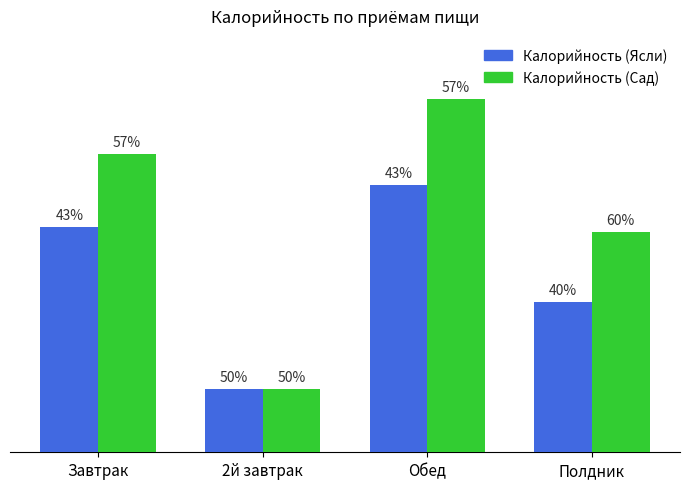

Rank the series by their maximum value, from highest to lowest.

Калорийность (Сад), Калорийность (Ясли)